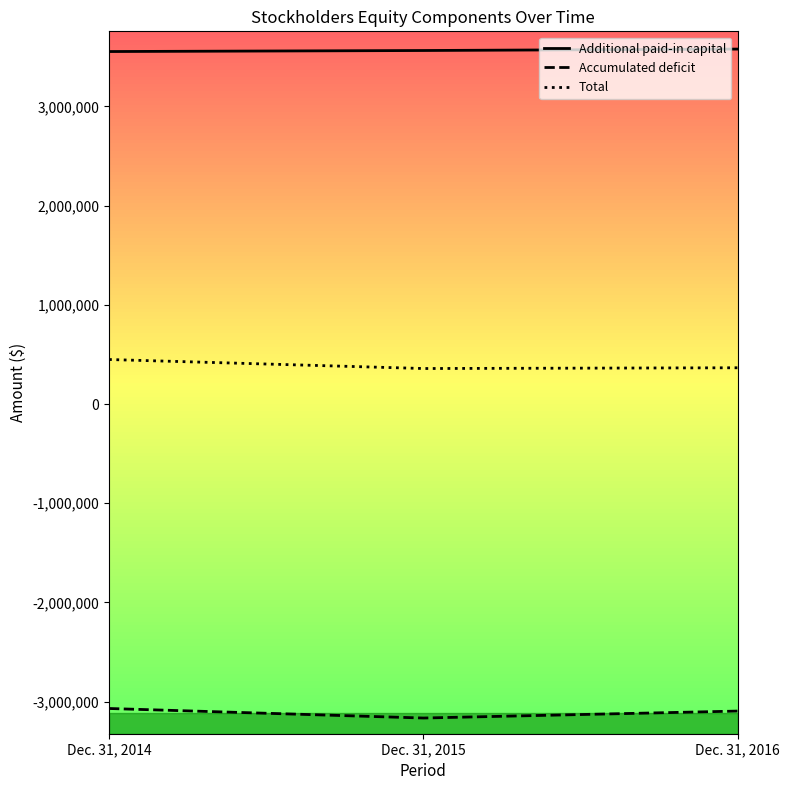

Count the number of data series in this chart.

3